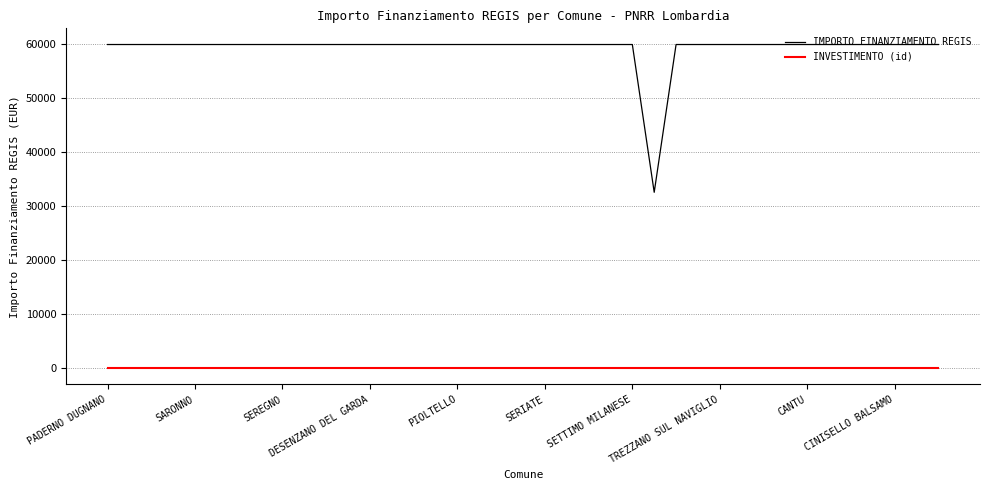

Rank the series by their average value, from lowest to highest.

INVESTIMENTO (id), IMPORTO FINANZIAMENTO REGIS